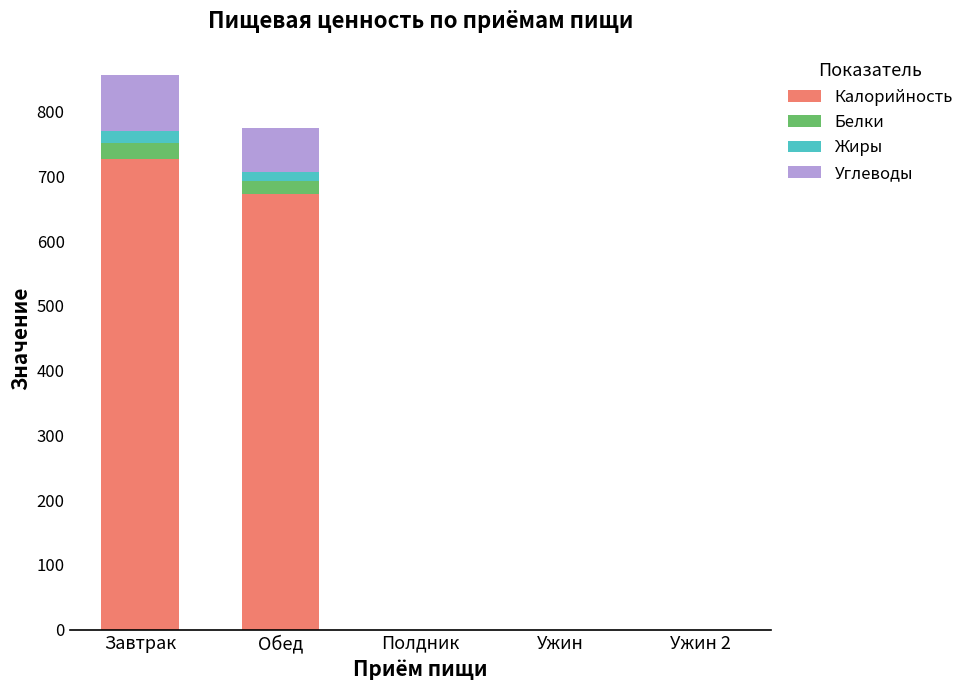

The value of Калорийность at Ужин 2 is -477. True or false?

False